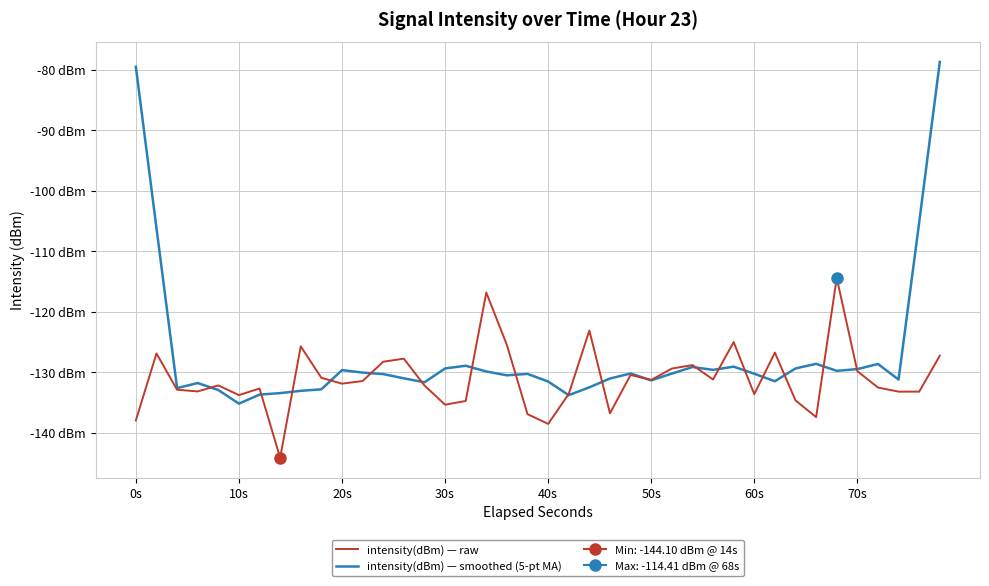

In intensity(dBm) — smoothed (5-pt MA), how many points are lower than both neighbors (excluding endpoints)?

10